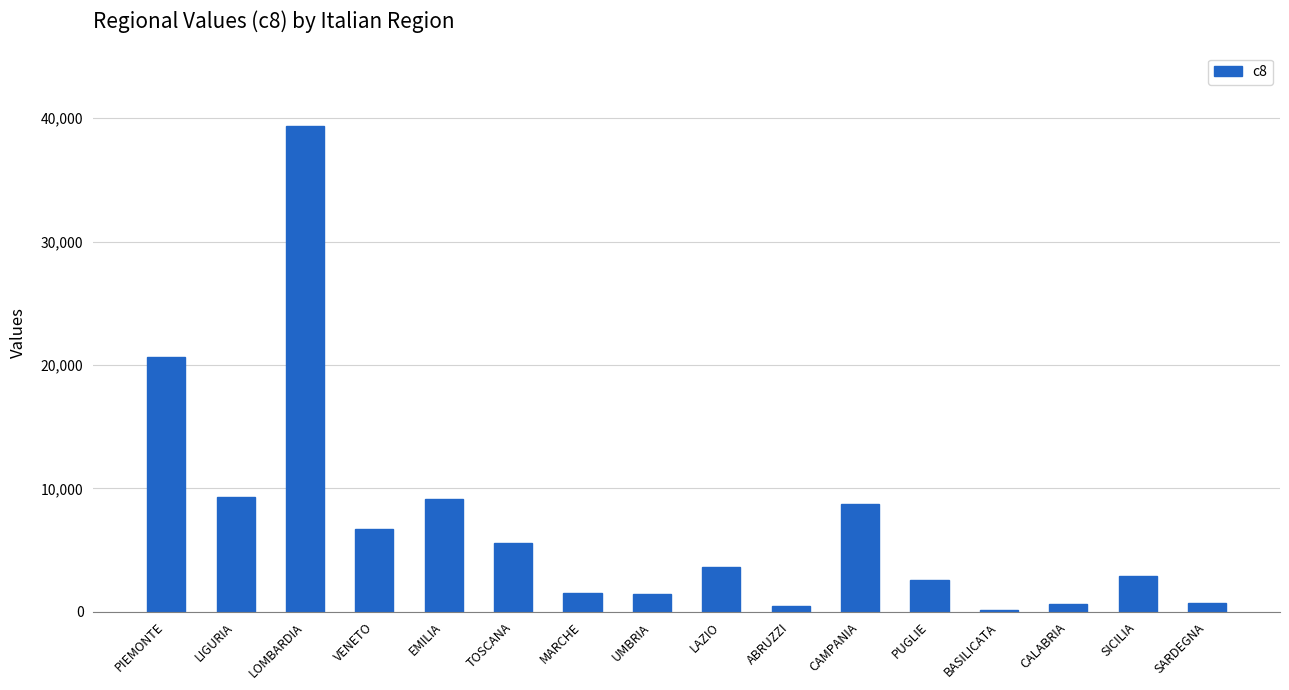

What is the label of the 11th bar from the left?

CAMPANIA